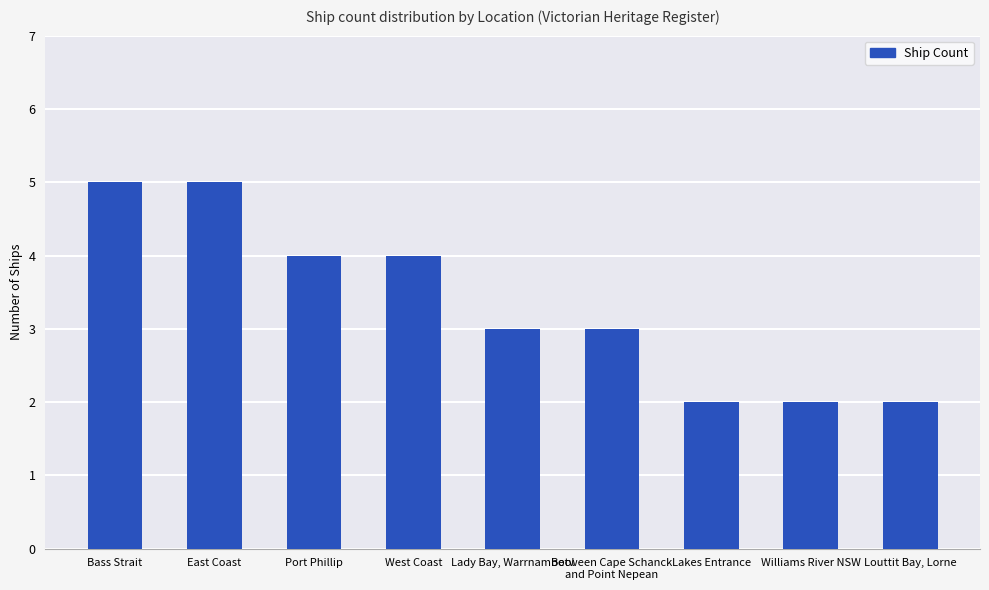

True or false: the data shows 3 at Port Phillip.

False